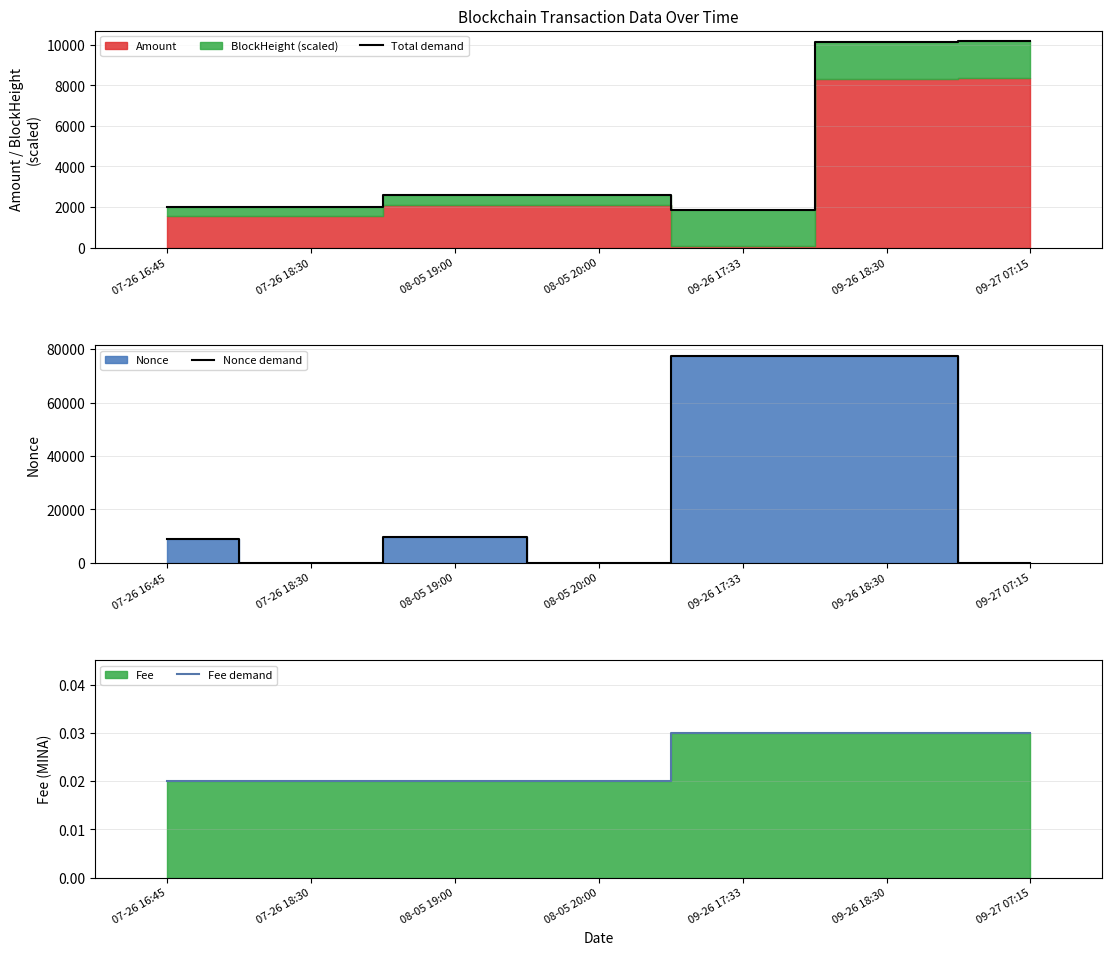

What is the label of the 3rd point from the left?

08-05 19:00